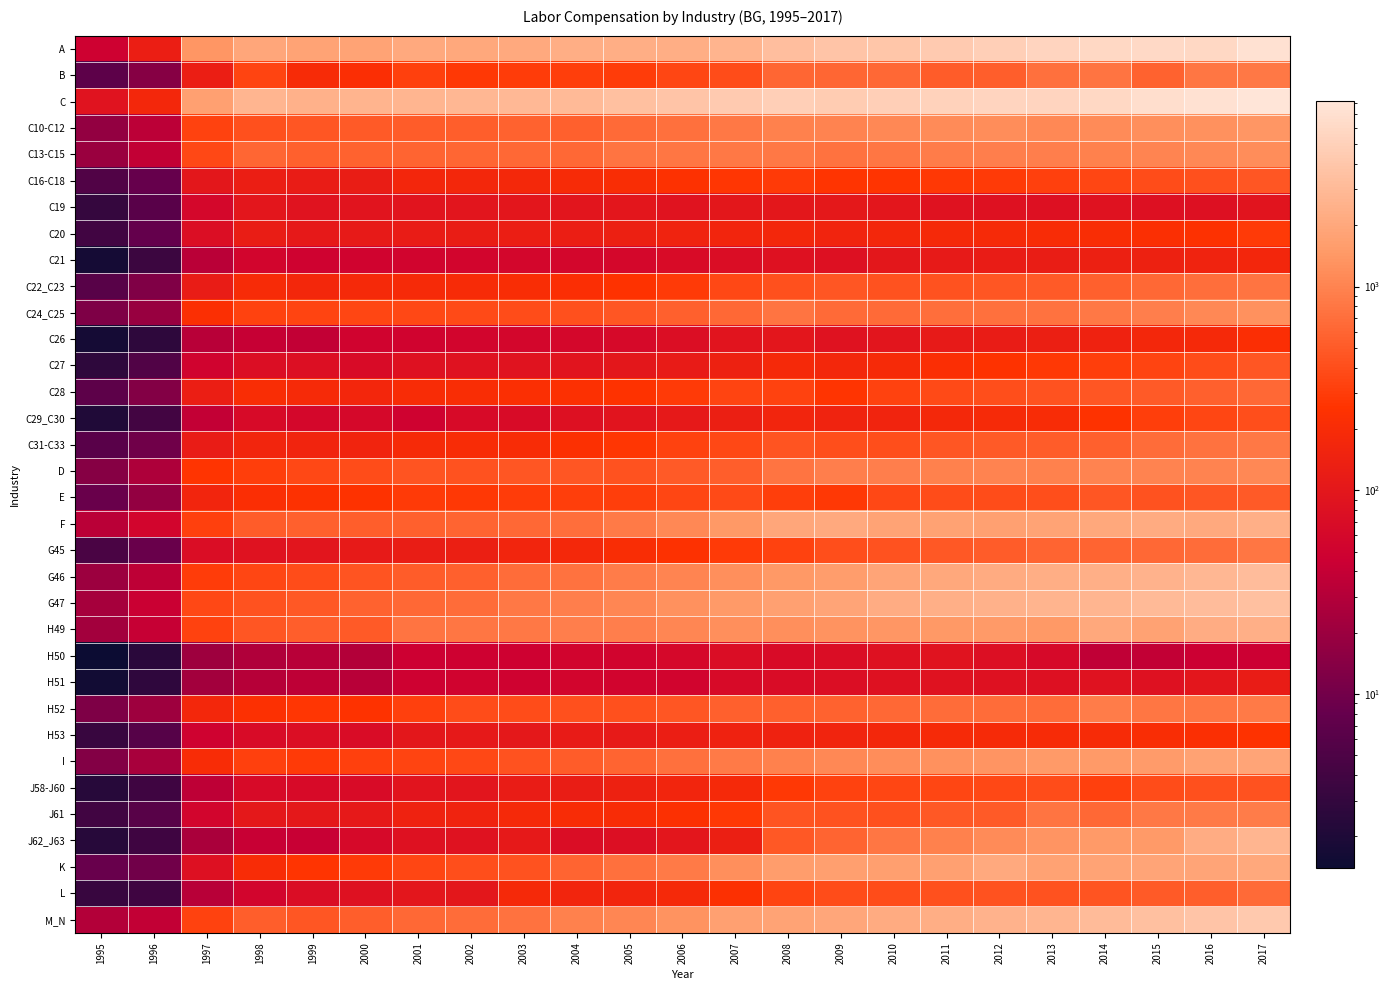

Count the number of data series in this chart.

34